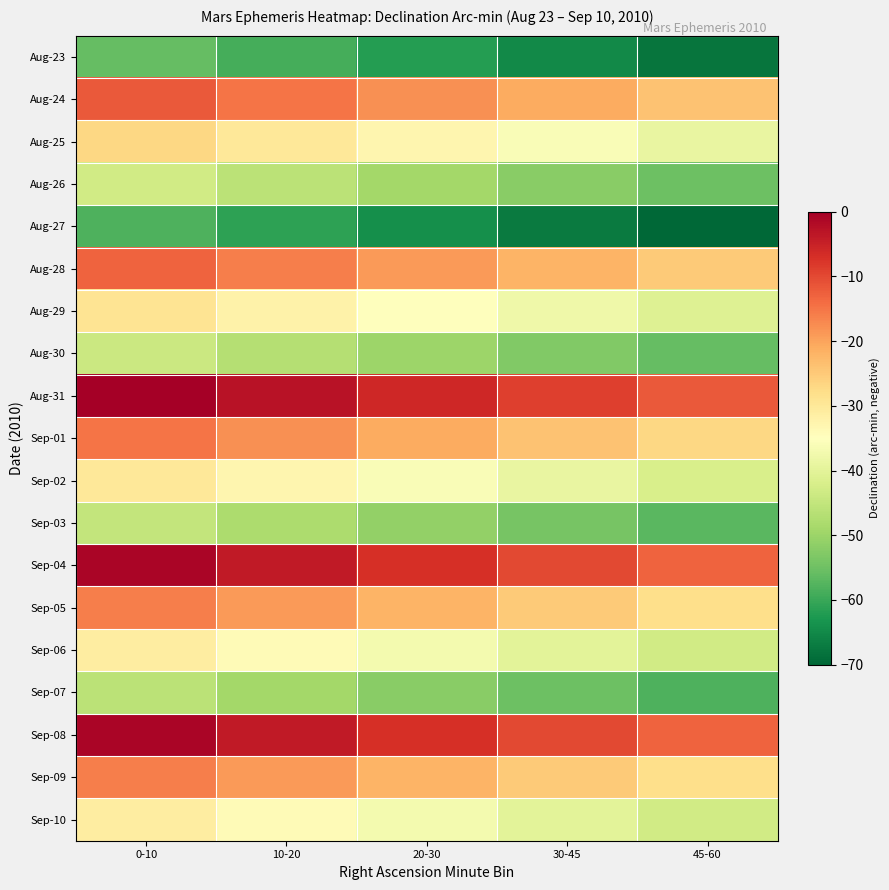

At which category is the sum across all series the highest?

0-10